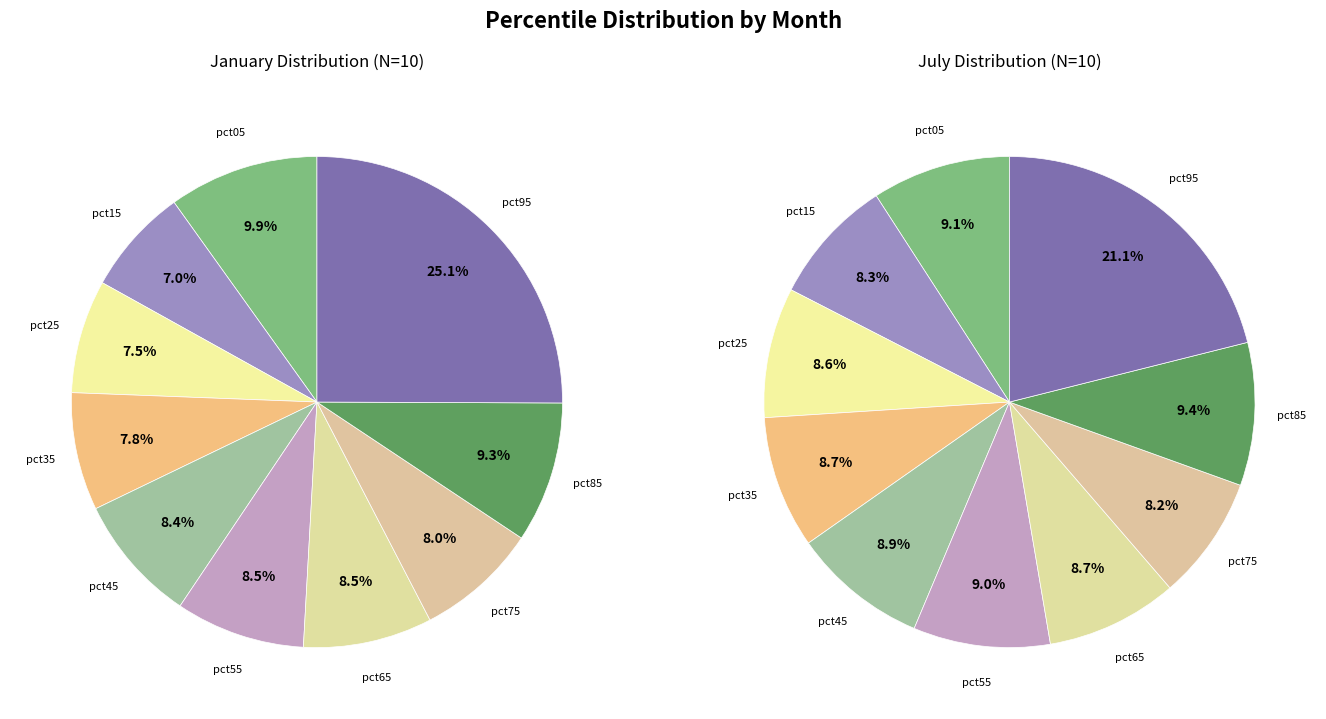

To the nearest percent, what percentage of the pie is 9?

21%